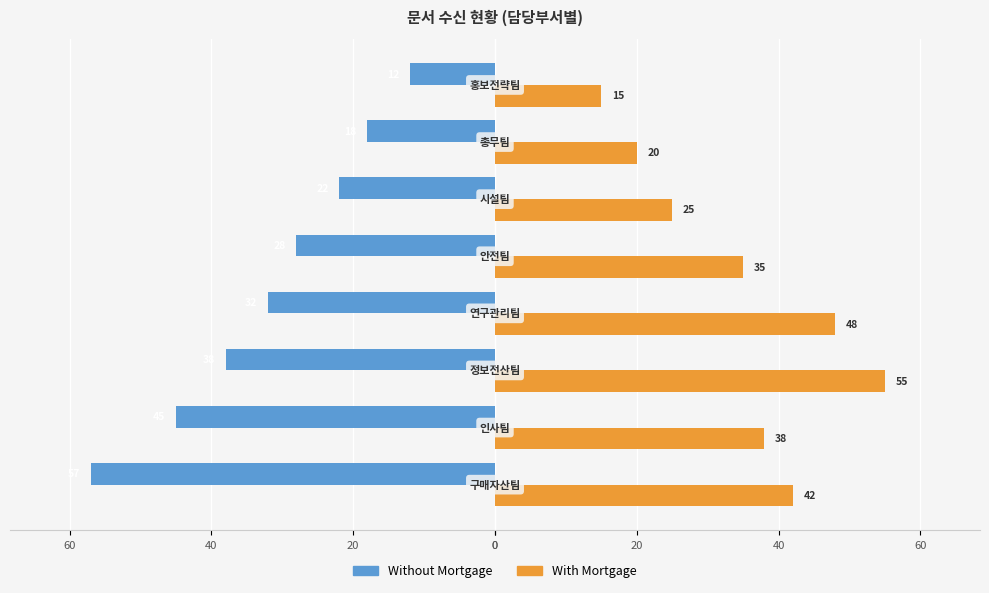

What are all the series names shown in the legend?

Without Mortgage, With Mortgage